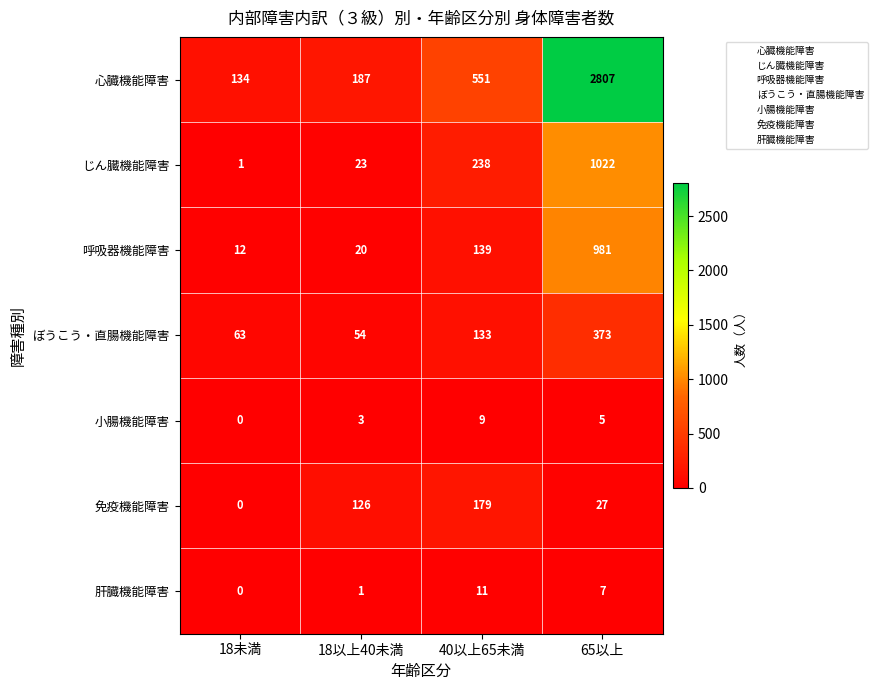

The value of 免疫機能障害 at 65以上 is 27. True or false?

True